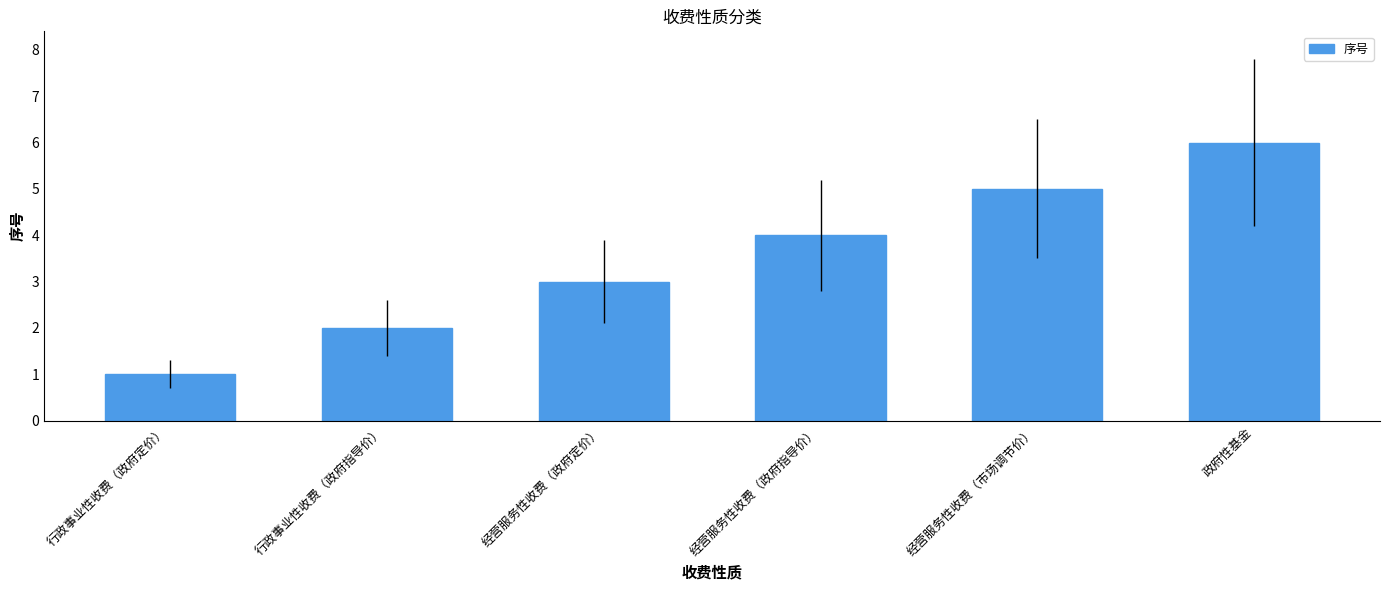

True or false: the data shows 3 at 经营服务性收费（市场调节价）.

False